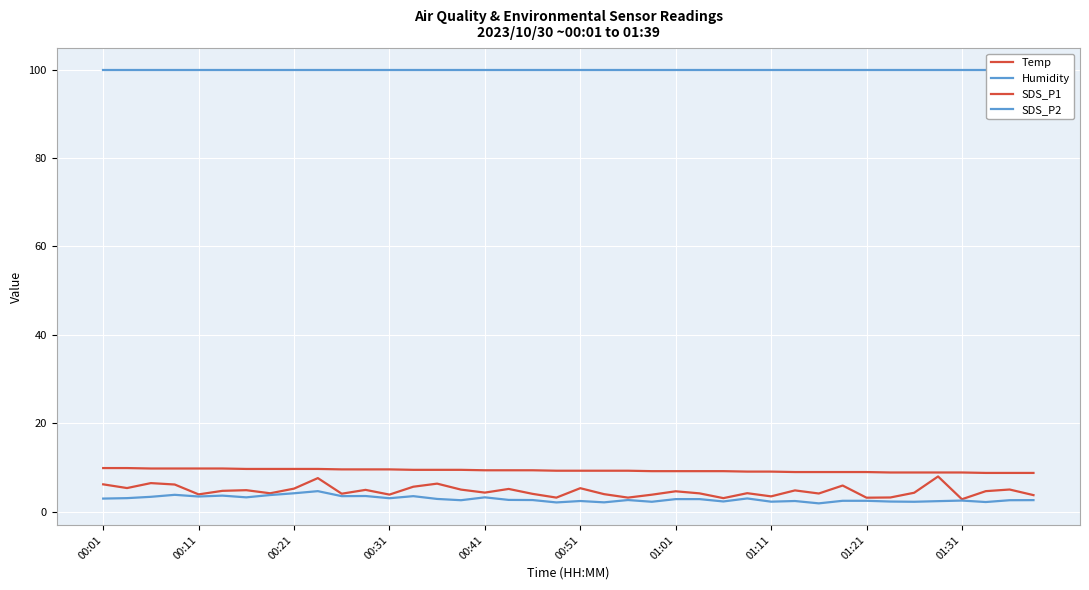

Is this an area chart (filled region under the line)?

No